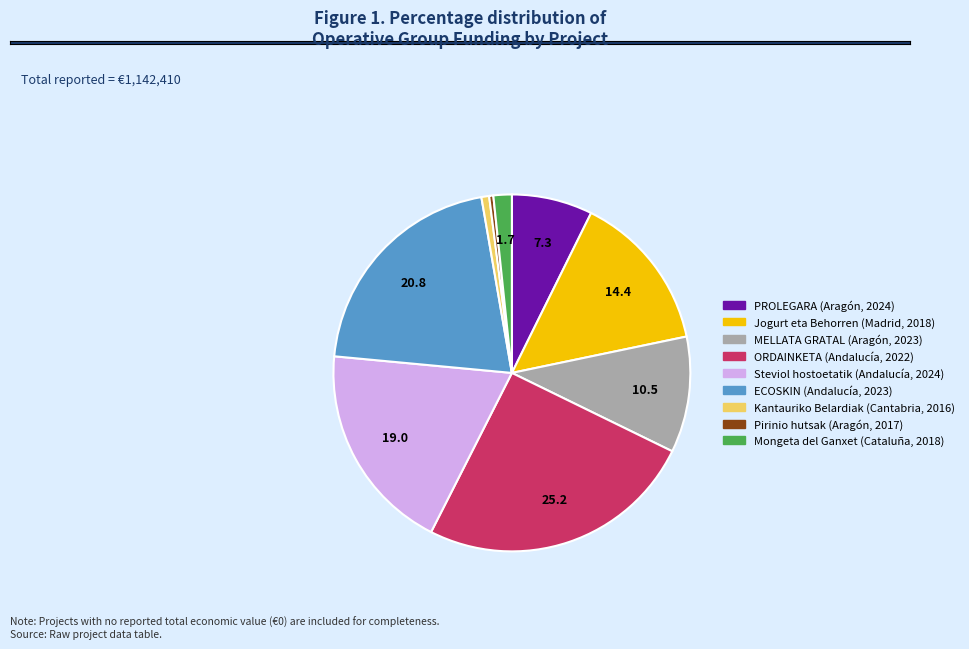

Is there a majority slice in this chart?

No